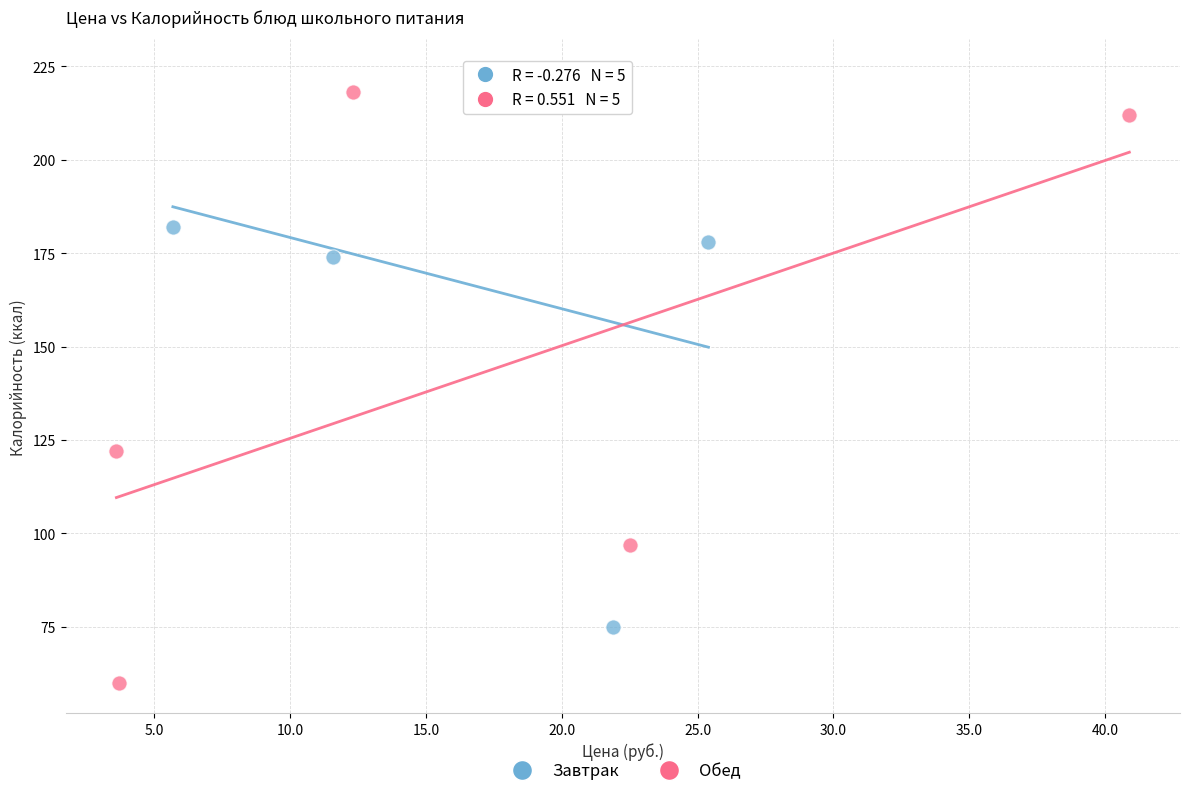

Which series reaches the minimum Y coordinate?

Обед